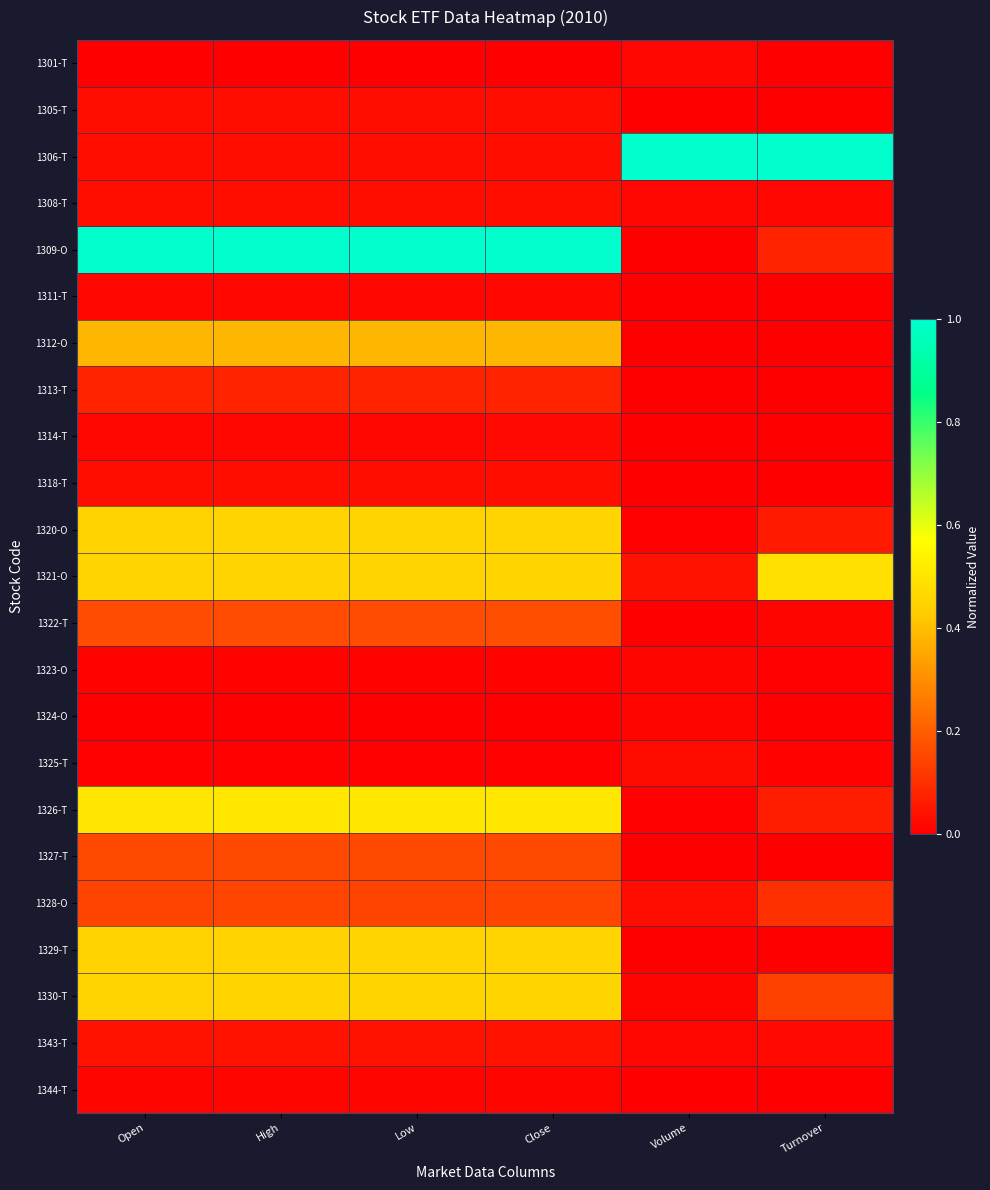

At how many categories does at least one series exceed 0?

6